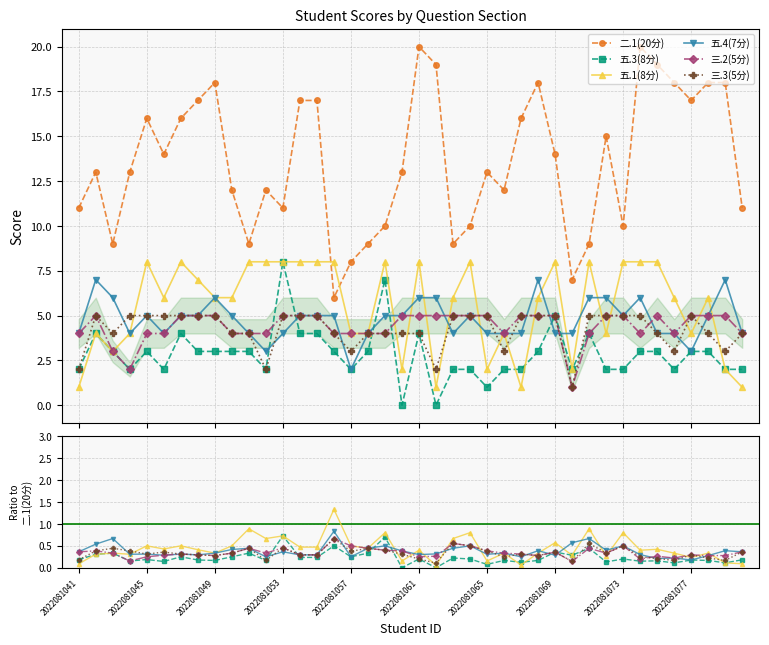

Reading left to right, transcribe all the data shown in this chart.

二.1(20分): 11.0	13.0	9.0	13.0	16.0	14.0	16.0	17.0	18.0	12.0	9.0	12.0	11.0	17.0	17.0	6.0	8.0	9.0	10.0	13.0	20.0	19.0	9.0	10.0	13.0	12.0	16.0	18.0	14.0	7.0	9.0	15.0	10.0	20.0	19.0	18.0	17.0	18.0	18.0	11.0
五.3(8分): 0.2	0.3	0.3	0.2	0.2	0.1	0.2	0.2	0.2	0.2	0.3	0.2	0.7	0.2	0.2	0.5	0.2	0.3	0.7	0.0	0.2	0.0	0.2	0.2	0.1	0.2	0.1	0.2	0.4	0.3	0.4	0.1	0.2	0.1	0.2	0.1	0.2	0.2	0.1	0.2
五.1(8分): 0.1	0.3	0.3	0.3	0.5	0.4	0.5	0.4	0.3	0.5	0.9	0.7	0.7	0.5	0.5	1.3	0.5	0.4	0.8	0.2	0.4	0.1	0.7	0.8	0.2	0.3	0.1	0.3	0.6	0.3	0.9	0.3	0.8	0.4	0.4	0.3	0.2	0.3	0.1	0.1
五.4(7分): 0.4	0.5	0.7	0.3	0.3	0.3	0.3	0.3	0.3	0.4	0.4	0.2	0.4	0.3	0.3	0.8	0.2	0.4	0.5	0.4	0.3	0.3	0.4	0.5	0.3	0.3	0.2	0.4	0.3	0.6	0.7	0.4	0.5	0.3	0.2	0.2	0.2	0.3	0.4	0.4
三.2(5分): 0.4	0.4	0.3	0.2	0.2	0.3	0.3	0.3	0.3	0.3	0.4	0.3	0.5	0.3	0.3	0.7	0.5	0.4	0.4	0.4	0.2	0.3	0.6	0.5	0.4	0.3	0.3	0.3	0.4	0.1	0.4	0.3	0.5	0.2	0.3	0.2	0.3	0.3	0.3	0.4
三.3(5分): 0.2	0.4	0.4	0.4	0.3	0.4	0.3	0.3	0.3	0.3	0.4	0.2	0.5	0.3	0.3	0.7	0.4	0.4	0.4	0.3	0.2	0.1	0.6	0.5	0.4	0.2	0.3	0.3	0.4	0.1	0.6	0.3	0.5	0.2	0.2	0.2	0.3	0.2	0.2	0.4